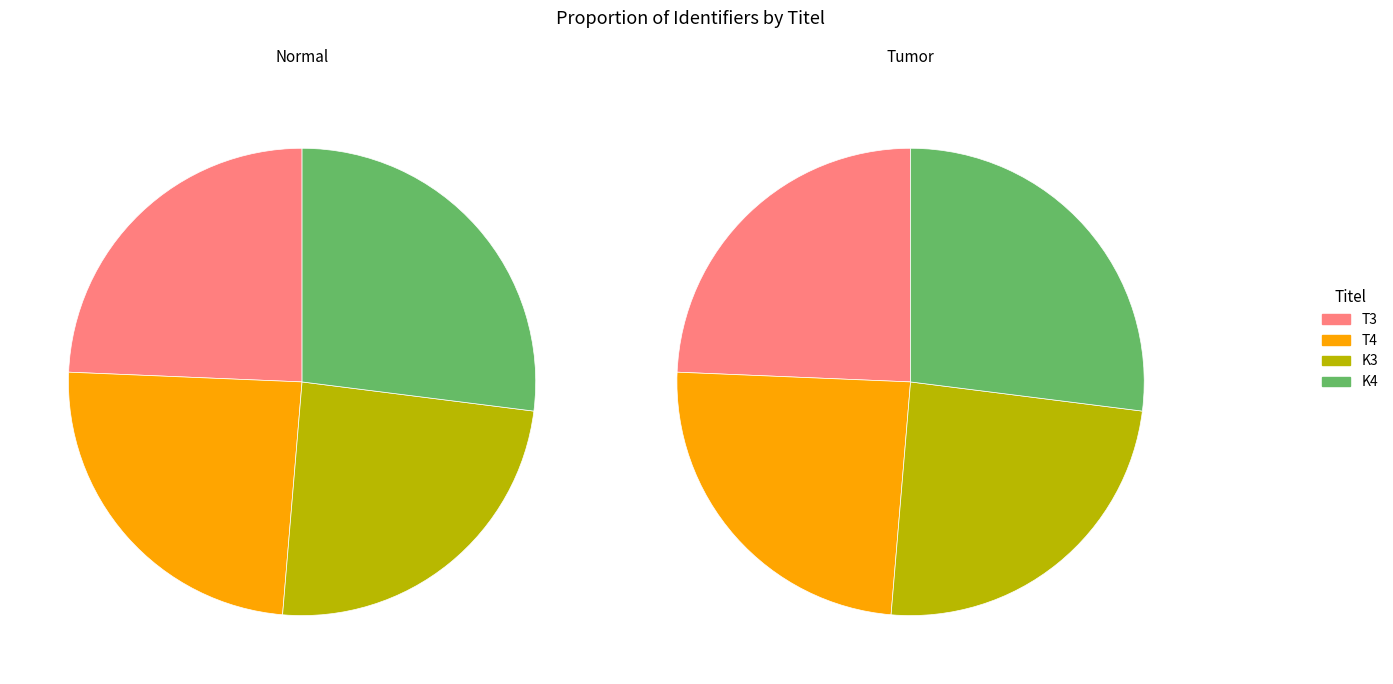

Count the number of slices in the pie.

4